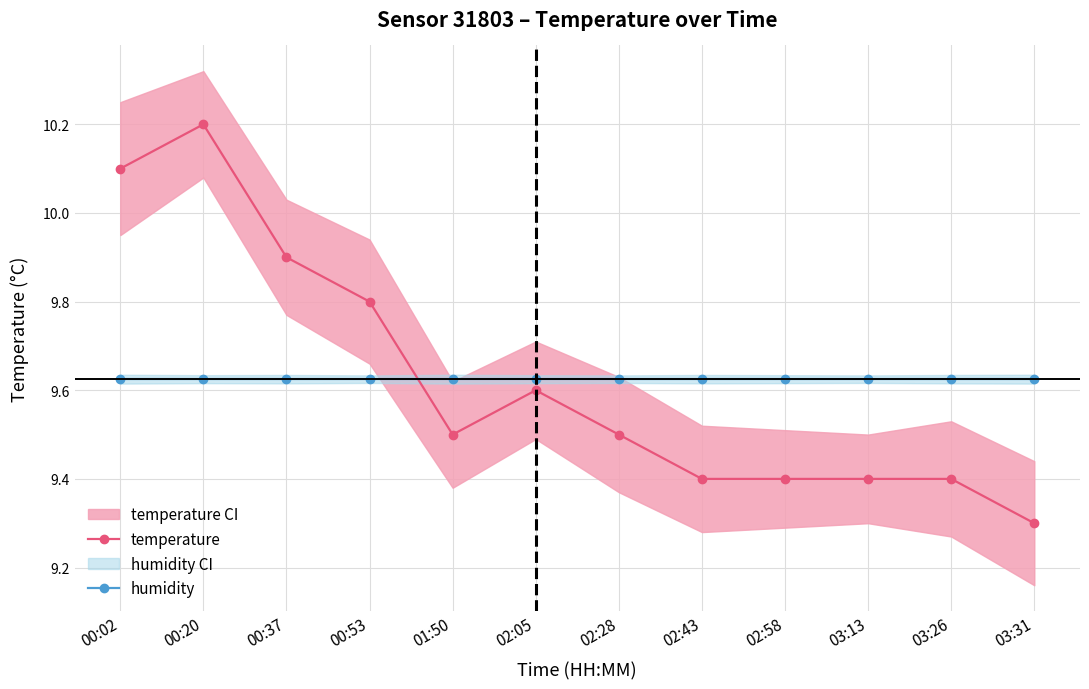

How many intersections are there between temperature and humidity?

1